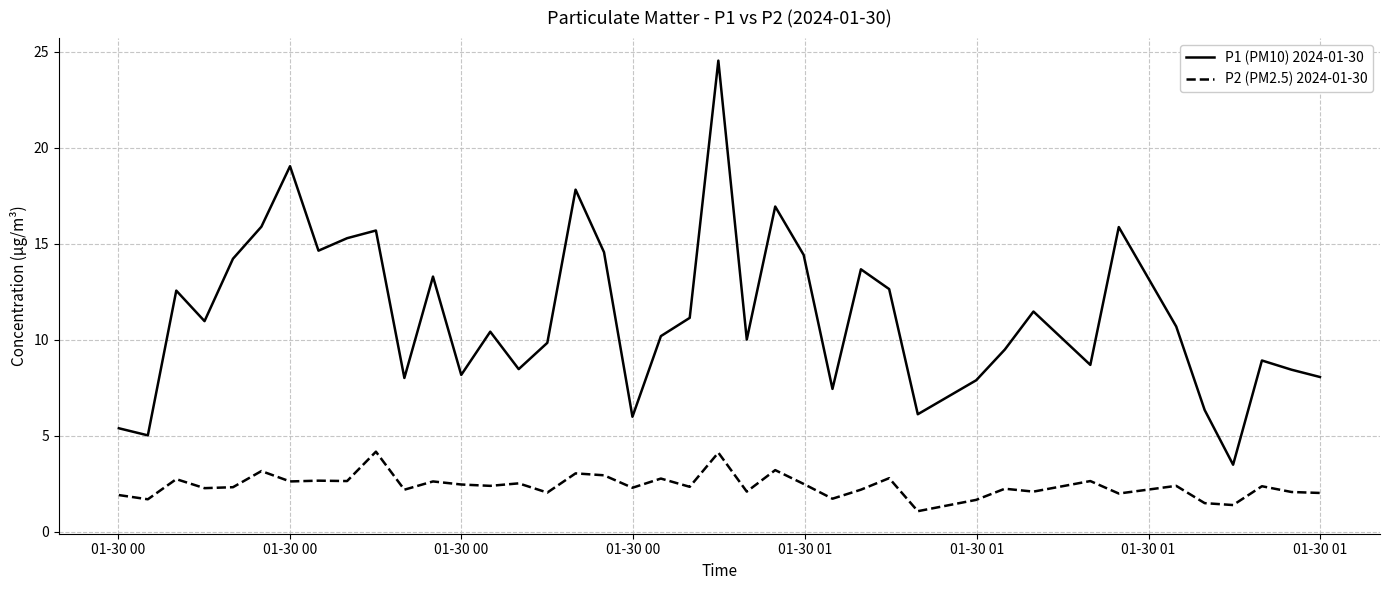

Which series has the widest spread of values?

P1 (PM10) 2024-01-30